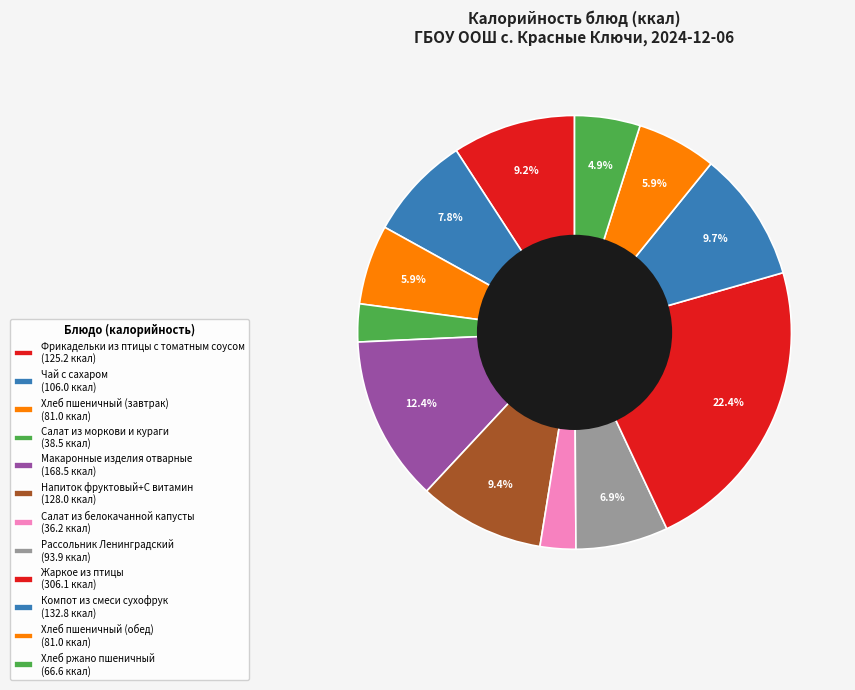

How many slices are in this pie chart?

12